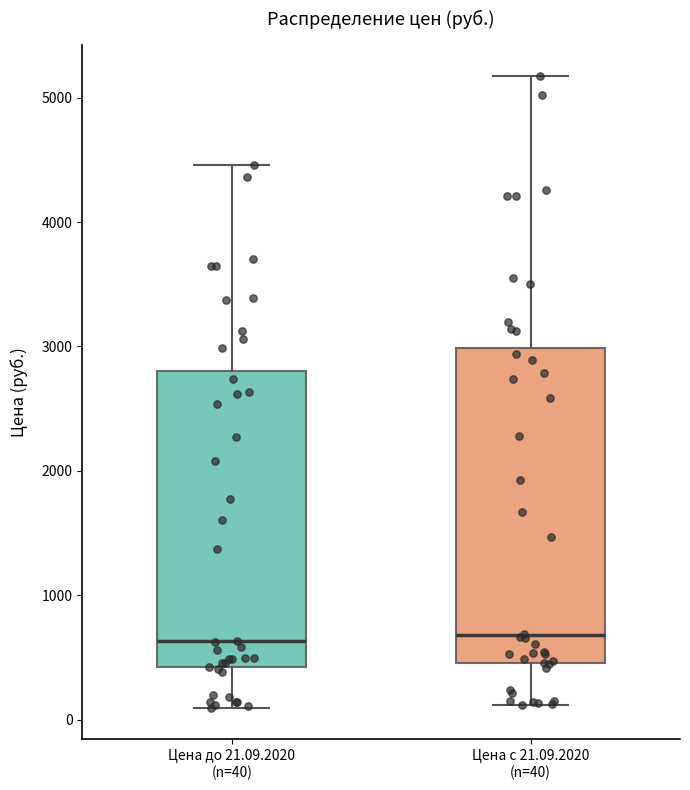

Which box is the tallest, from its lower edge to its upper edge?

Цена с 21.09.2020 (n=40)